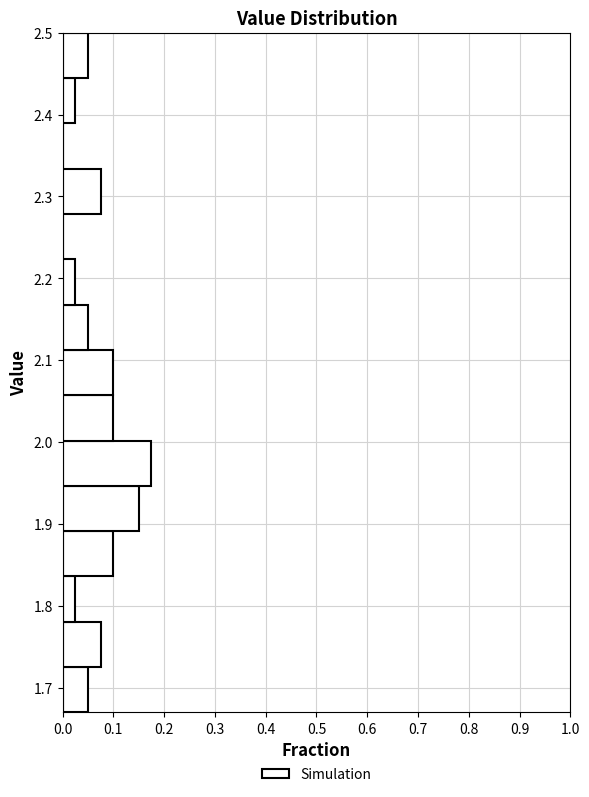

Reading bottom to top, list every bar in this chart as the range it spans on the y-axis followed by its length. Neither the bar edges nor the lengths are printed on the chart, so give them approximately, as read against the axes.

1.67 to 1.73: 0.05
1.73 to 1.78: 0.08
1.78 to 1.84: 0.03
1.84 to 1.89: 0.10
1.89 to 1.95: 0.15
1.95 to 2.00: 0.18
2.00 to 2.06: 0.10
2.06 to 2.11: 0.10
2.11 to 2.17: 0.05
2.17 to 2.22: 0.03
2.22 to 2.28: 0
2.28 to 2.33: 0.08
2.33 to 2.39: 0
2.39 to 2.44: 0.03
2.44 to 2.50: 0.05